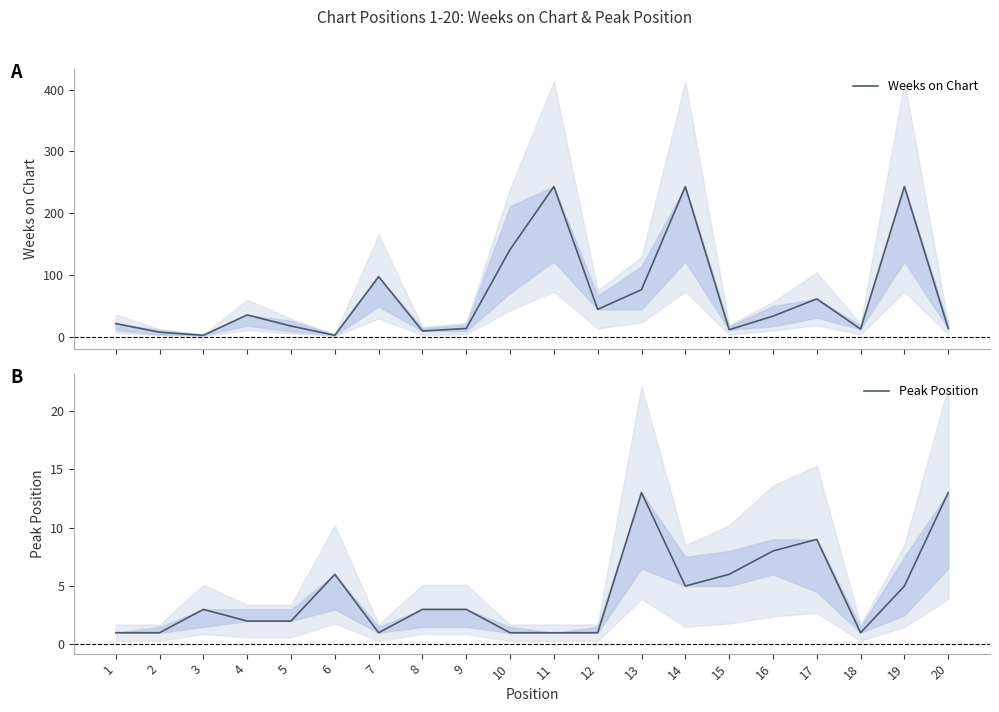

True or false: Weeks on Chart has more than 2 points higher than both neighbors.

True